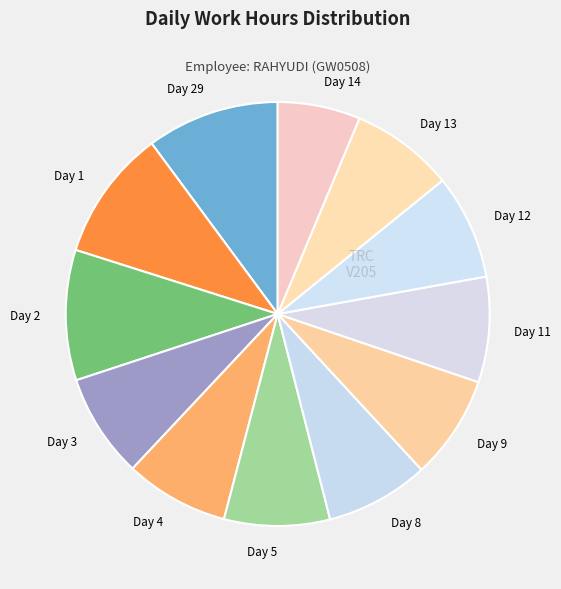

Which slice is the smallest?

Day 14